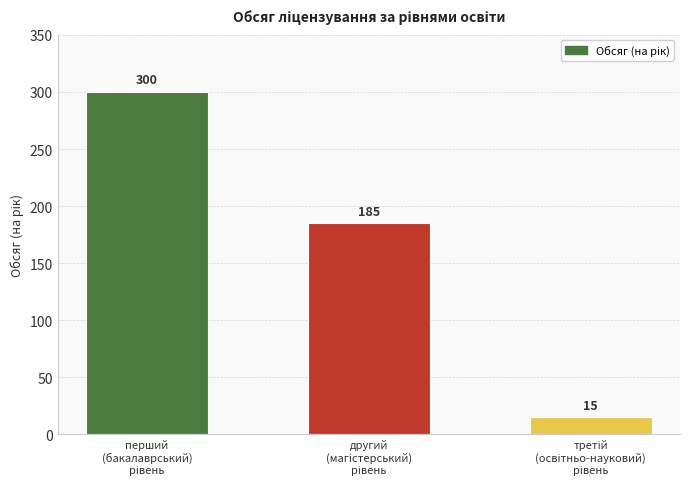

Reading right to left, list all the values displayed in this chart.

15	185	300